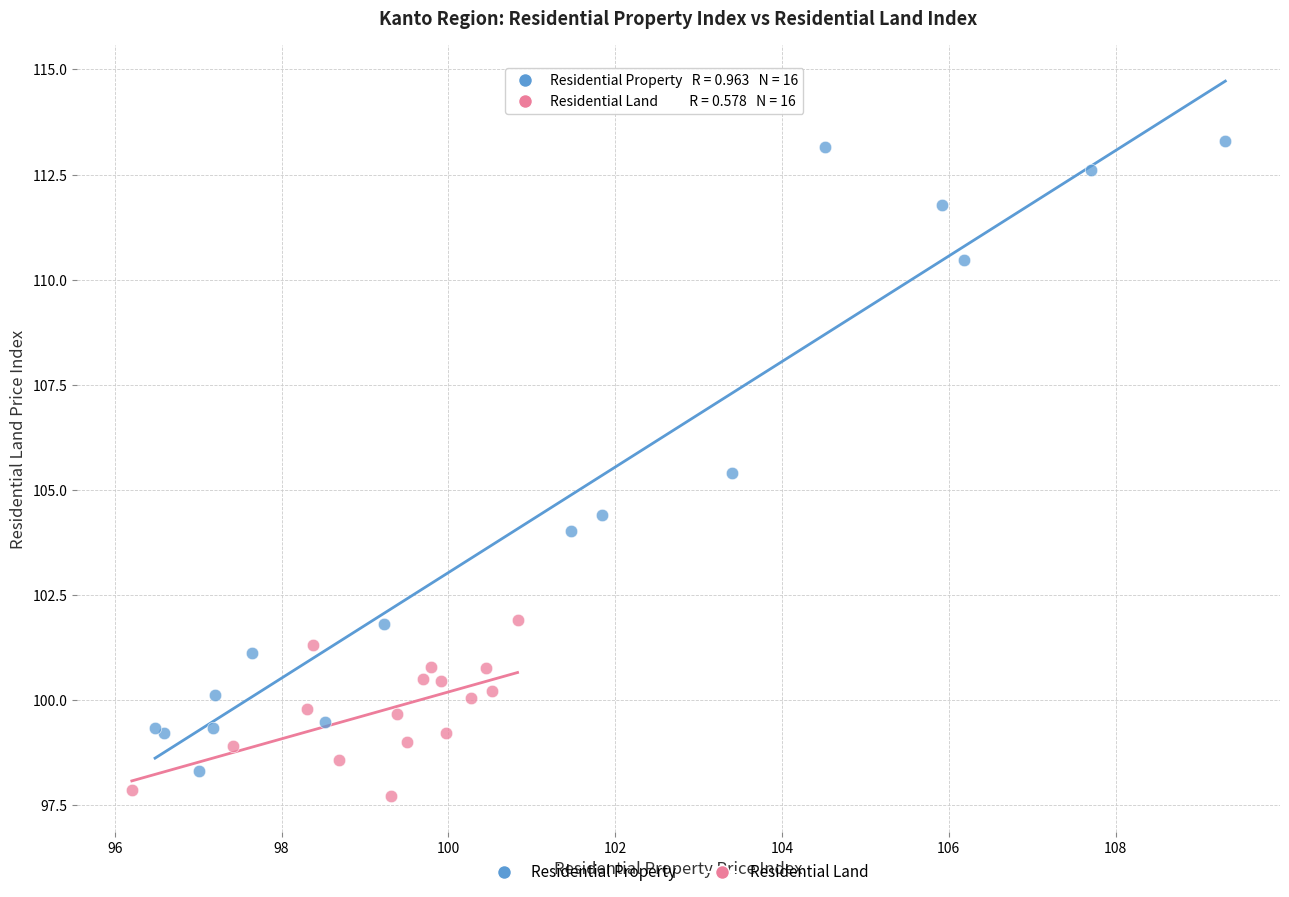

Which series reaches the minimum Y coordinate?

Residential Land